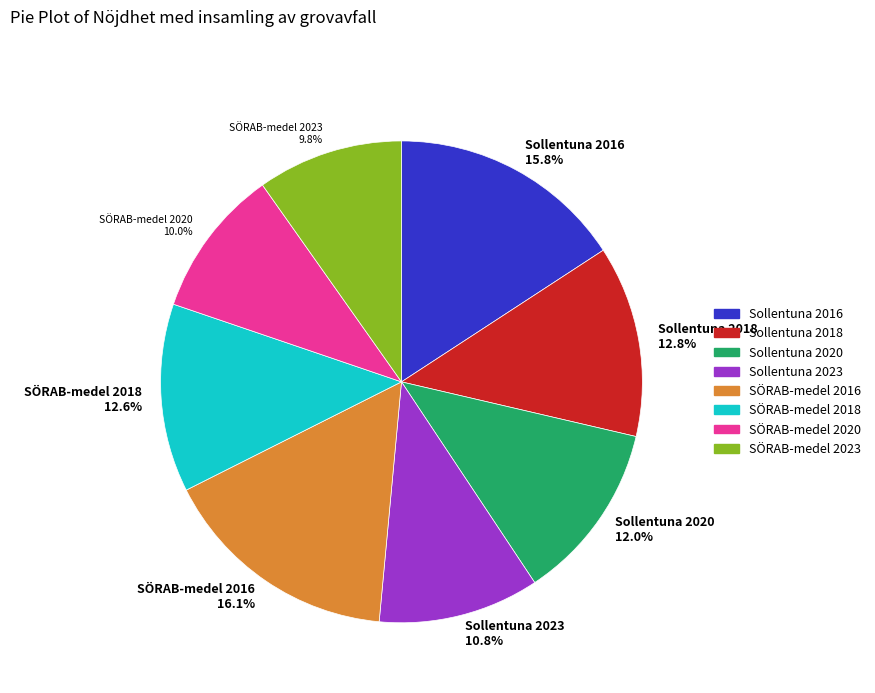

Do SÖRAB-medel 2020 10.0% and Sollentuna 2023 10.8% together represent more than half of the pie?

No